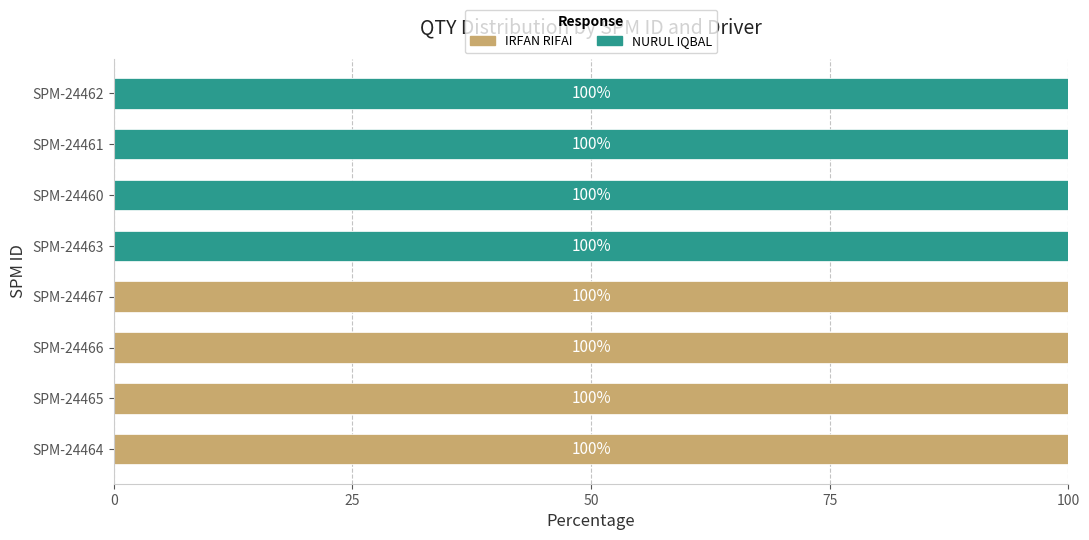

What is the highest value of the IRFAN RIFAI series?

100